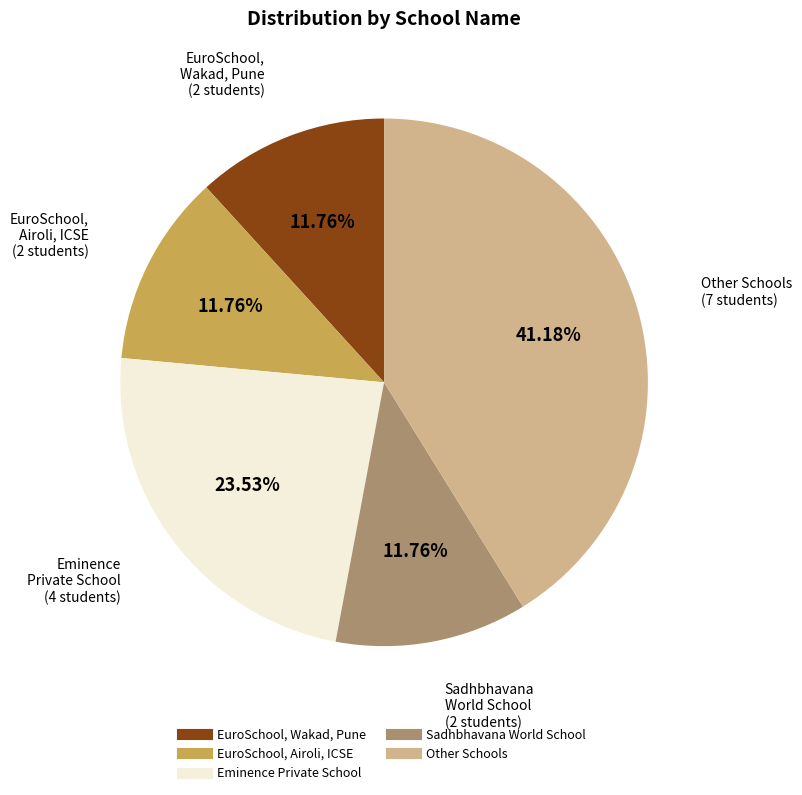

To the nearest percent, what is the difference between the largest and smallest slice percentages?

29%